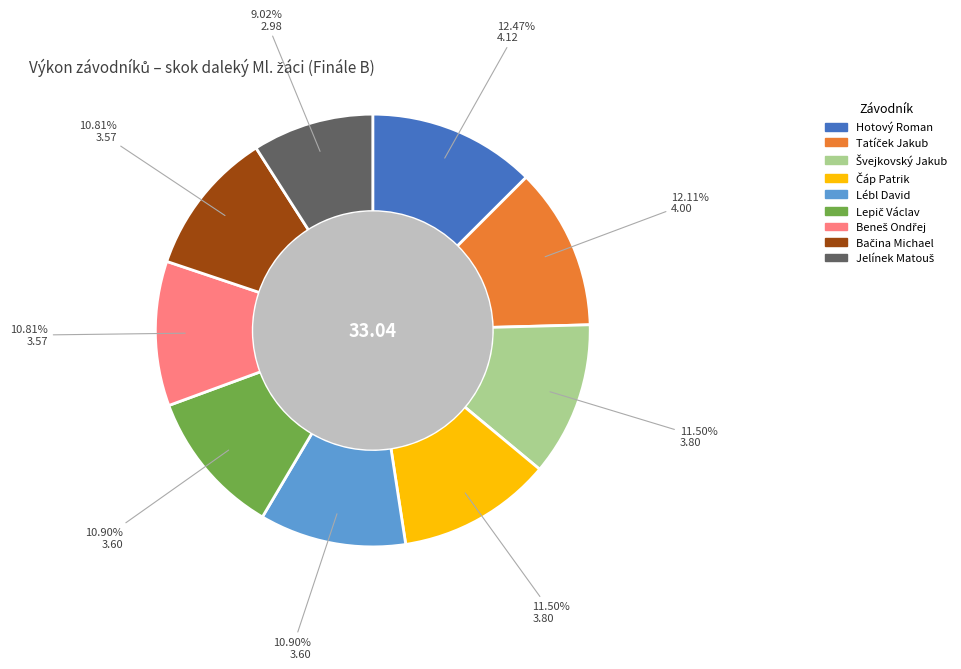

How many slices are in this pie chart?

9